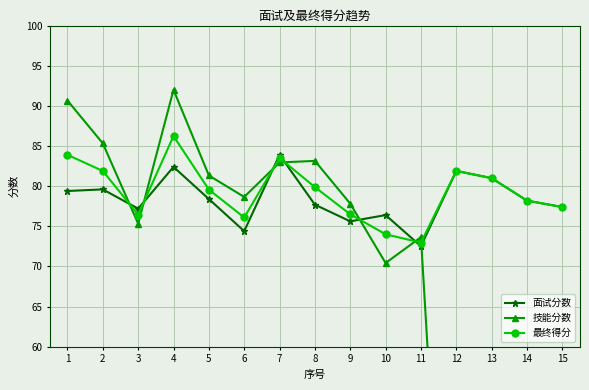

How many interior local valleys does the 面试分数 series have?

4